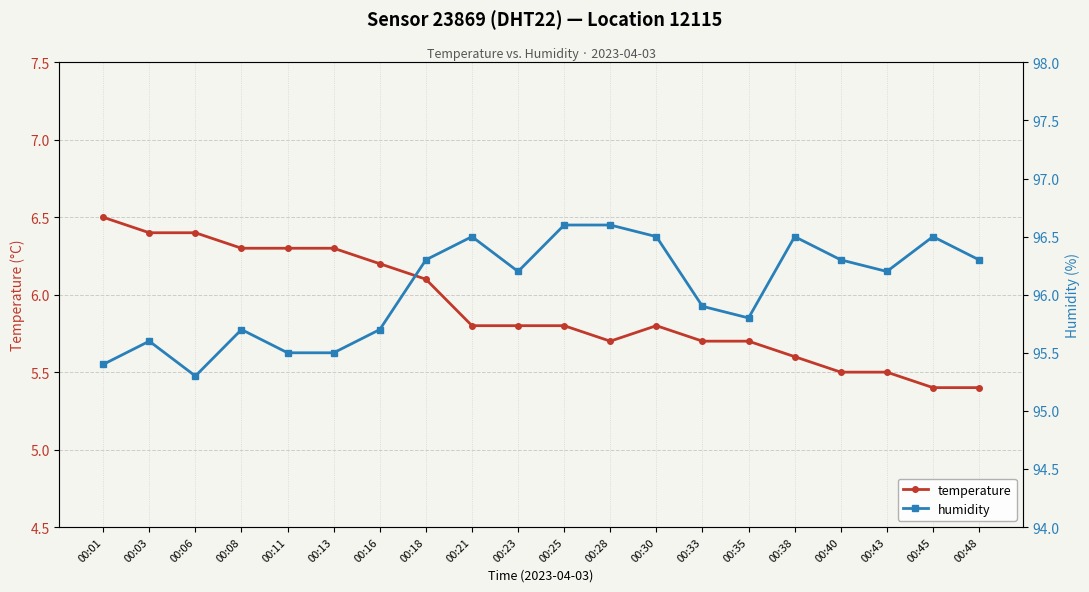

How many lines are shown in the chart?

2